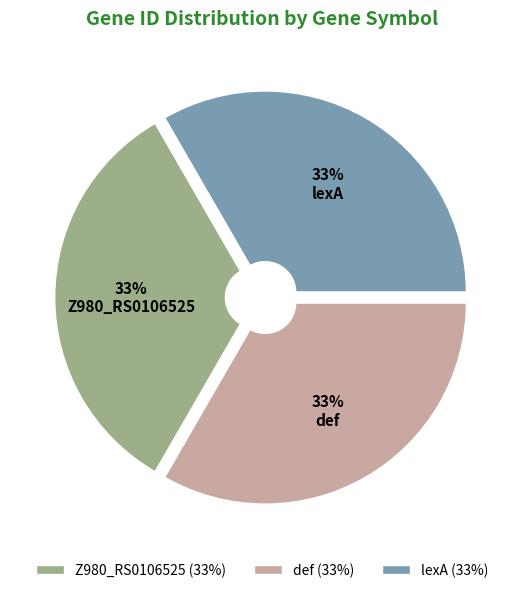

To the nearest percent, what percentage of the pie is lexA?

33%